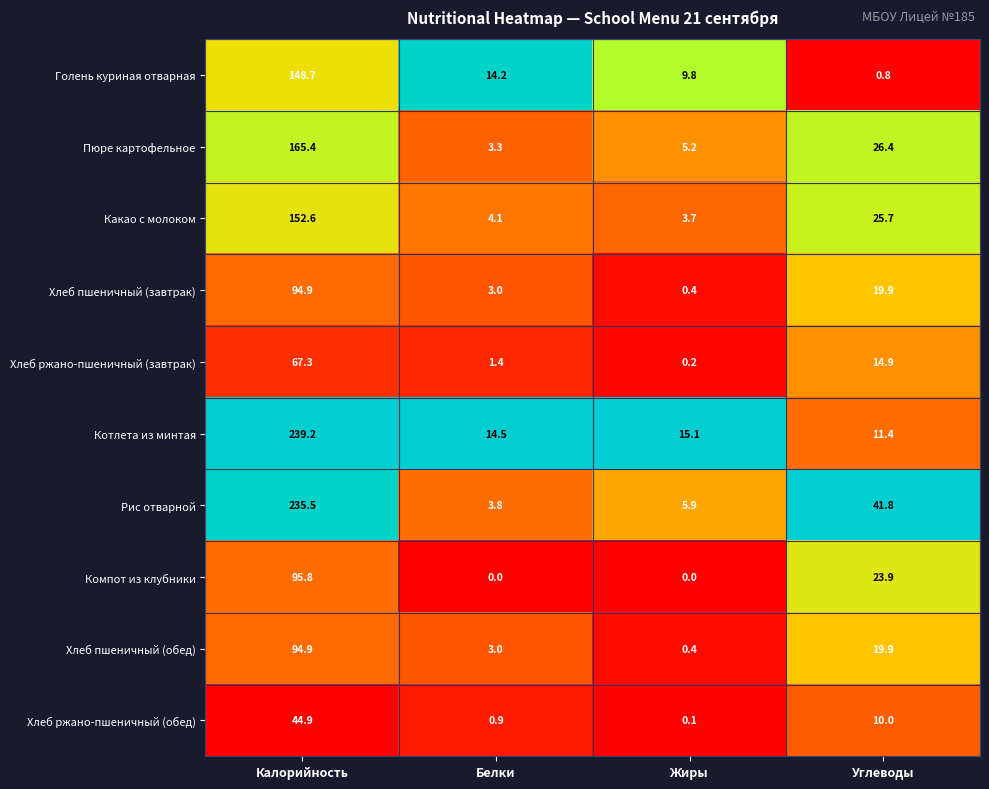

The Хлеб ржано-пшеничный (обед) series shows 1.5 at Белки. True or false?

False